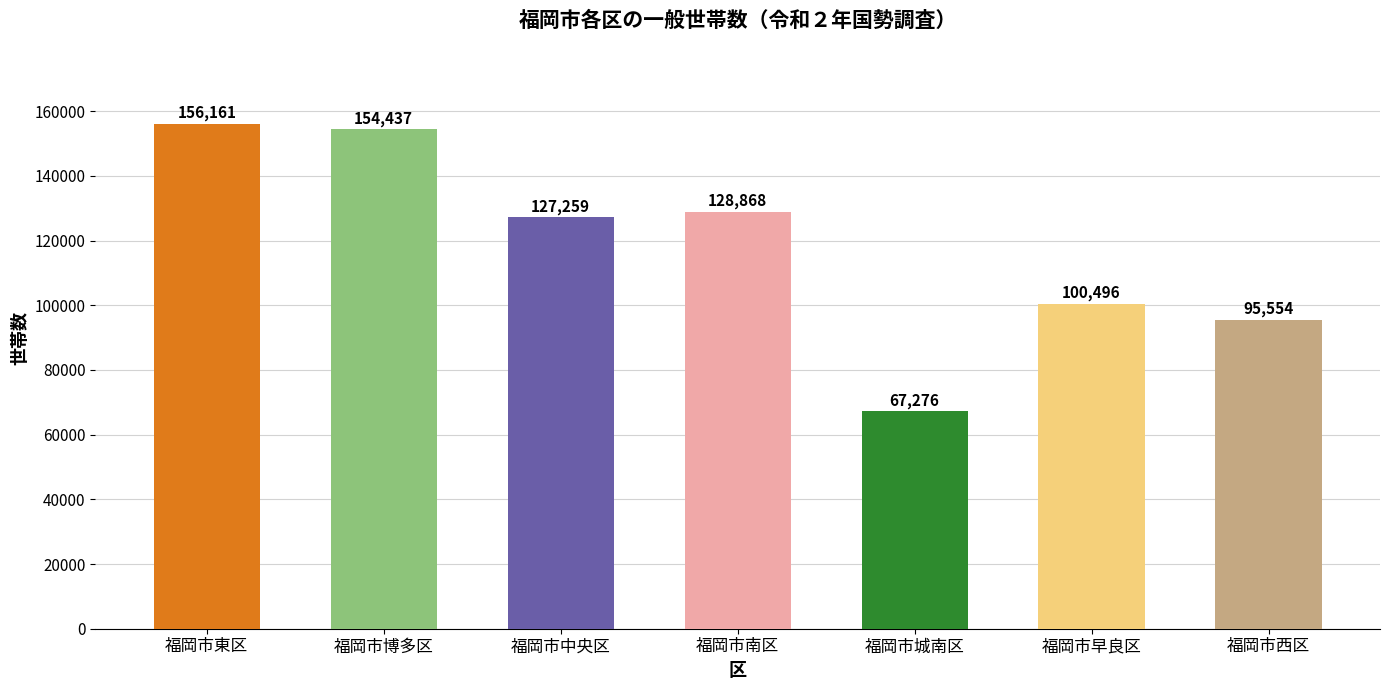

At which label does the data first exceed 127259?

福岡市東区